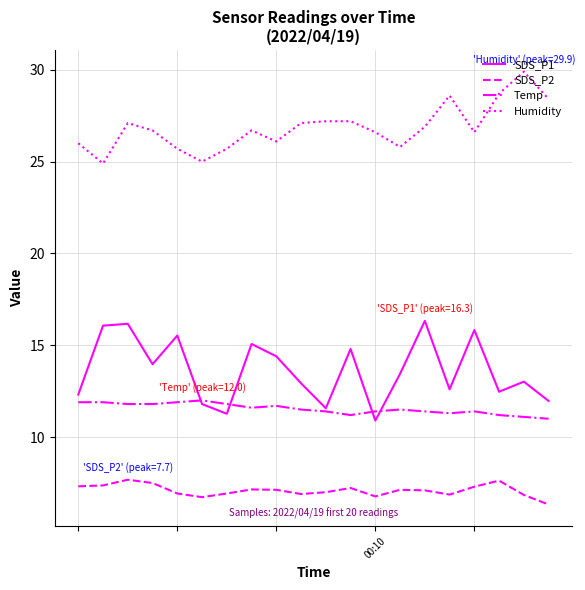

What is the minimum value for Temp?

11.0